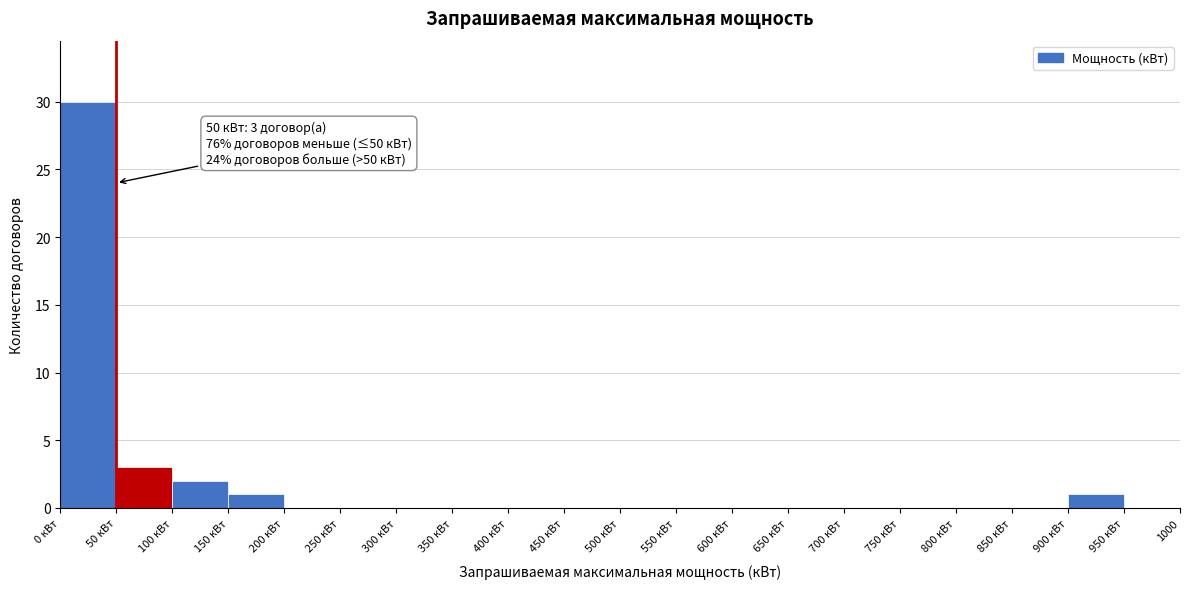

Reading right to left, what are all the values shown in this chart?

950 кВт=0	900 кВт=1	850 кВт=0	800 кВт=0	750 кВт=0	700 кВт=0	650 кВт=0	600 кВт=0	550 кВт=0	500 кВт=0	450 кВт=0	400 кВт=0	350 кВт=0	300 кВт=0	250 кВт=0	200 кВт=0	150 кВт=1	100 кВт=2	50 кВт=3	0 кВт=30